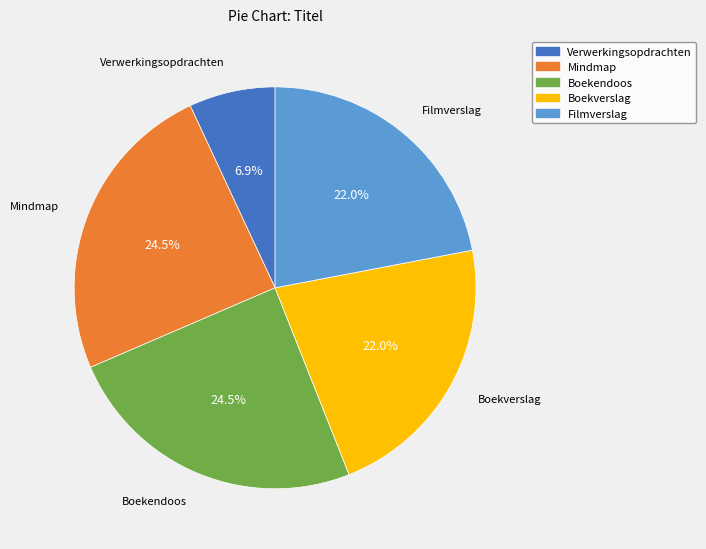

Between Verwerkingsopdrachten and Filmverslag, which is larger?

Filmverslag